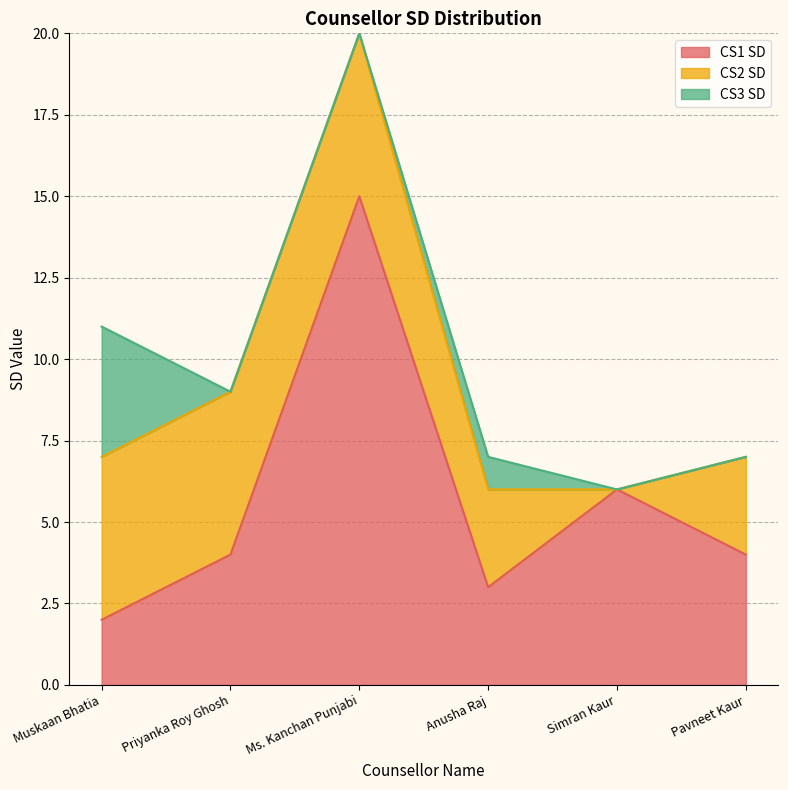

What is the spread (max minus min) of values at Anusha Raj?

2